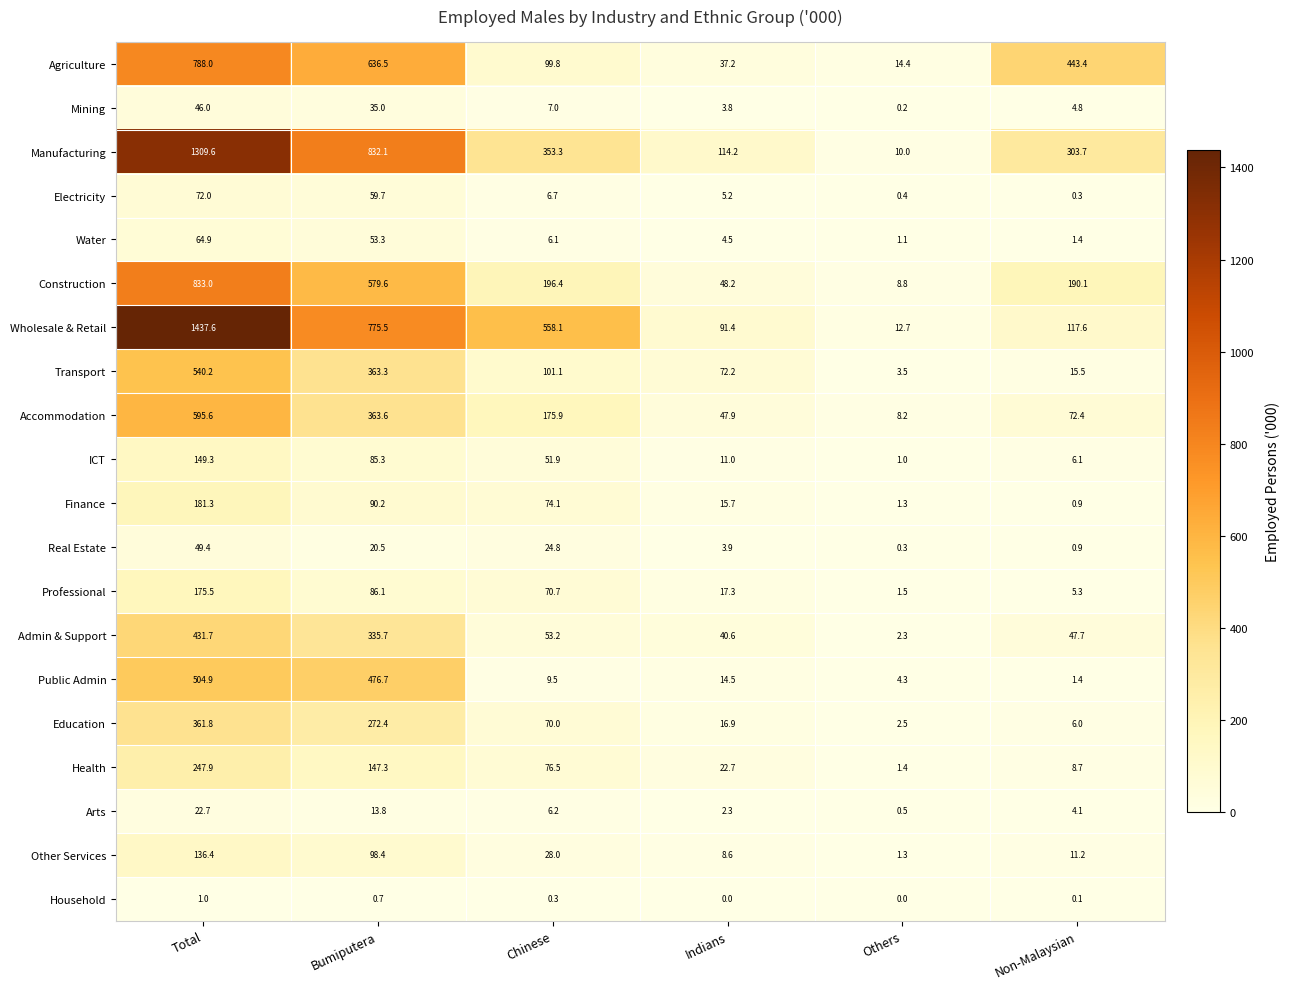

Which series has the largest total across all categories?

Wholesale & Retail